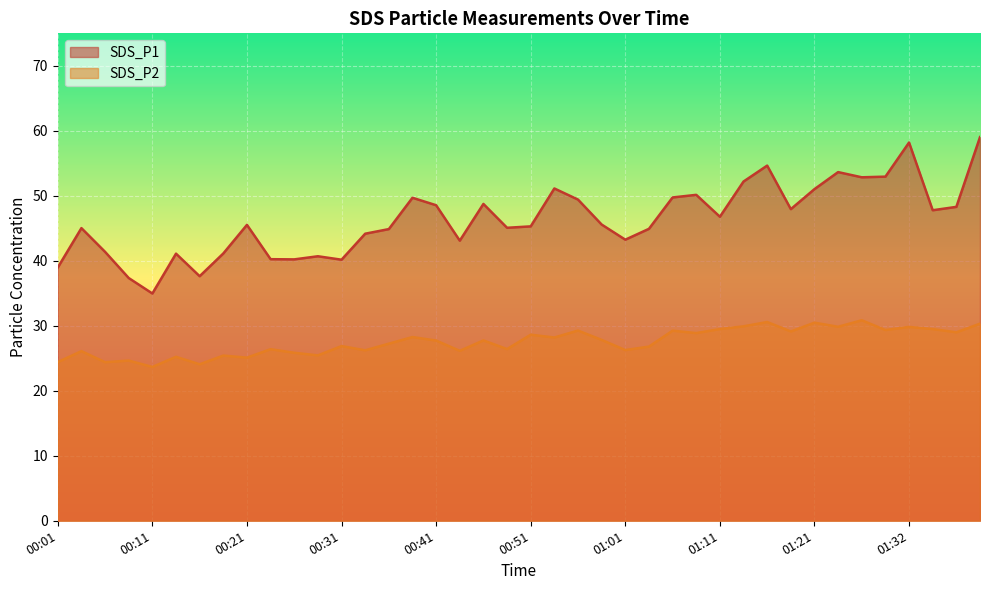

How many data points in SDS_P2 are above 27?

22